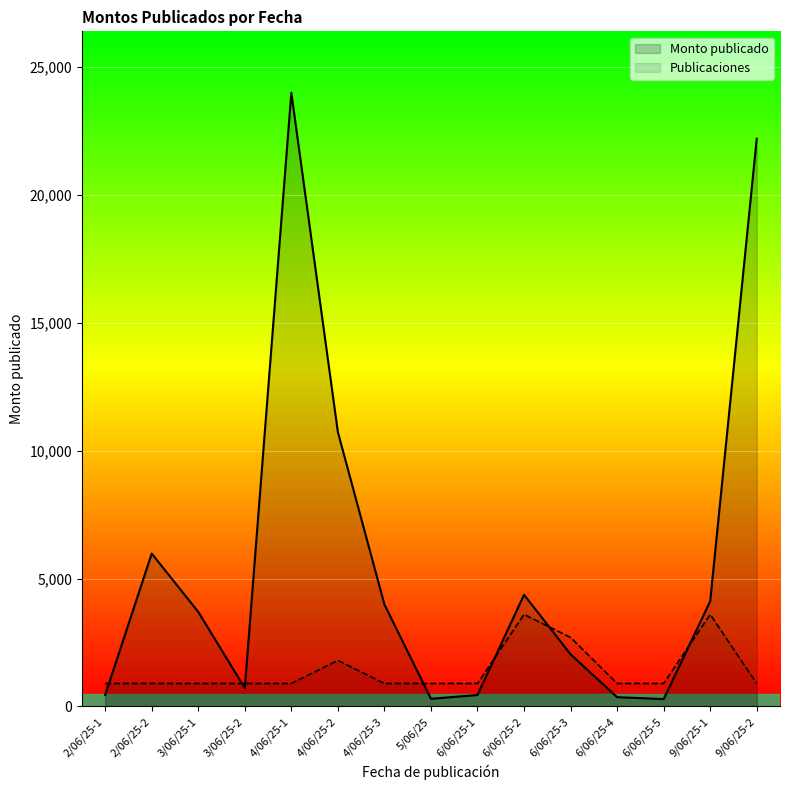

Rank the categories by Monto publicado value from highest to lowest.

4/06/25-1, 9/06/25-2, 4/06/25-2, 2/06/25-2, 6/06/25-2, 9/06/25-1, 4/06/25-3, 3/06/25-1, 6/06/25-3, 3/06/25-2, 2/06/25-1, 6/06/25-1, 6/06/25-4, 5/06/25, 6/06/25-5